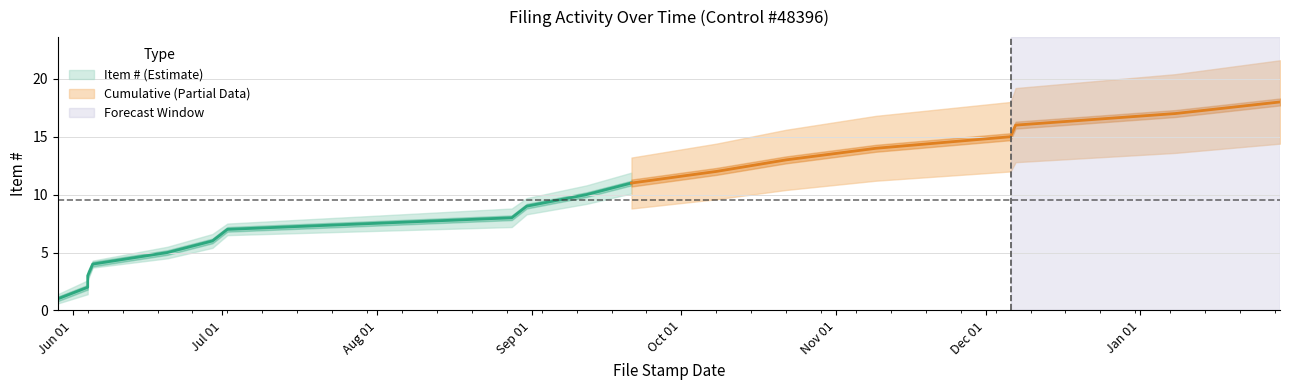

How many data points in Cumulative lower are less than 8?

9